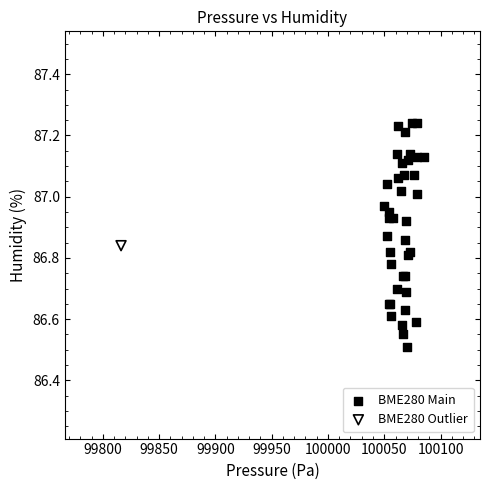

What are all the series names shown in the legend?

BME280 Main, BME280 Outlier